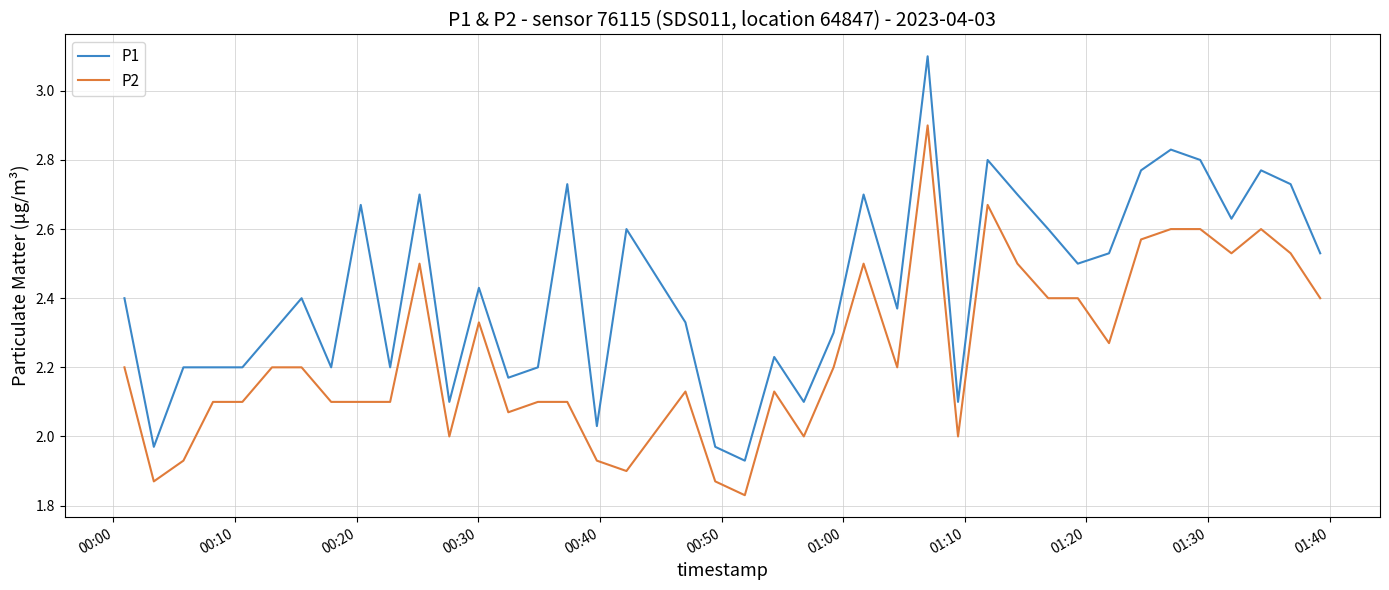

Rank the series by their average value, from highest to lowest.

P1, P2